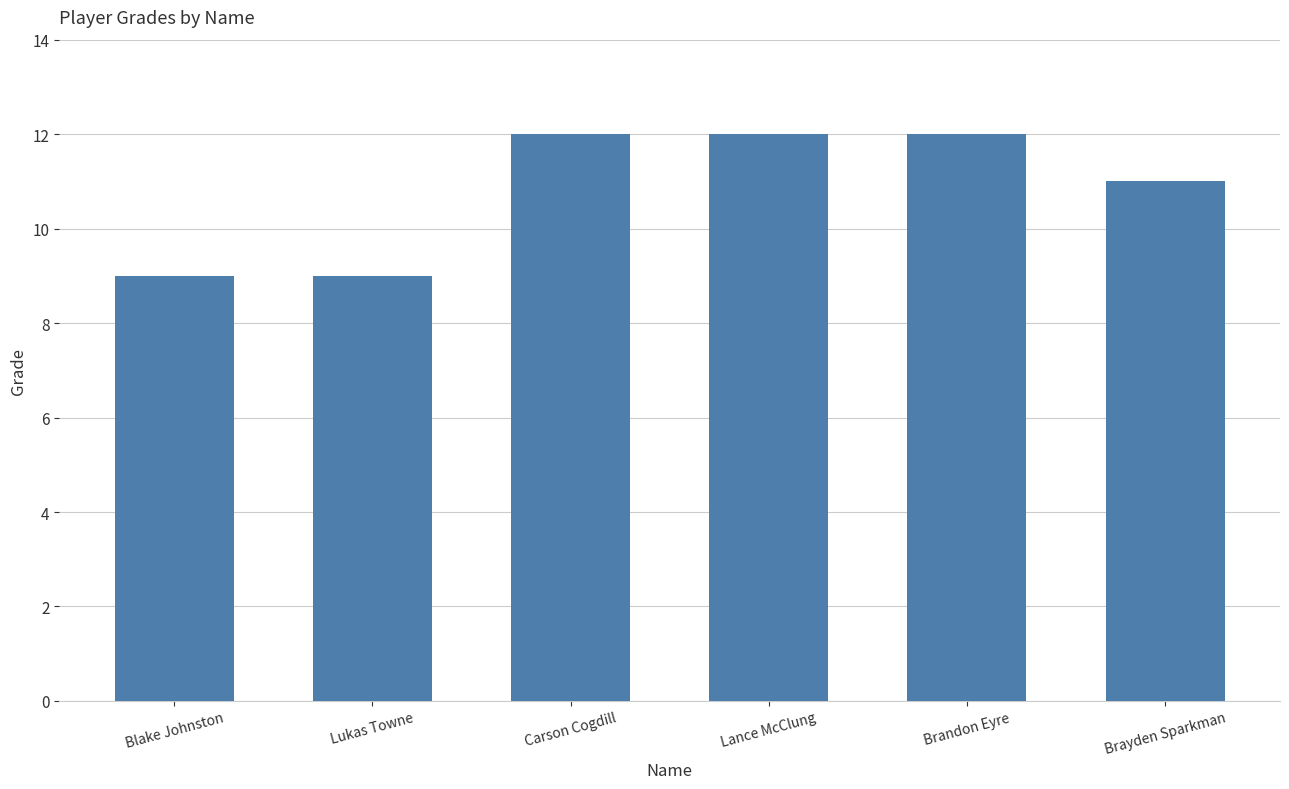

What position from the left is Lukas Towne?

2